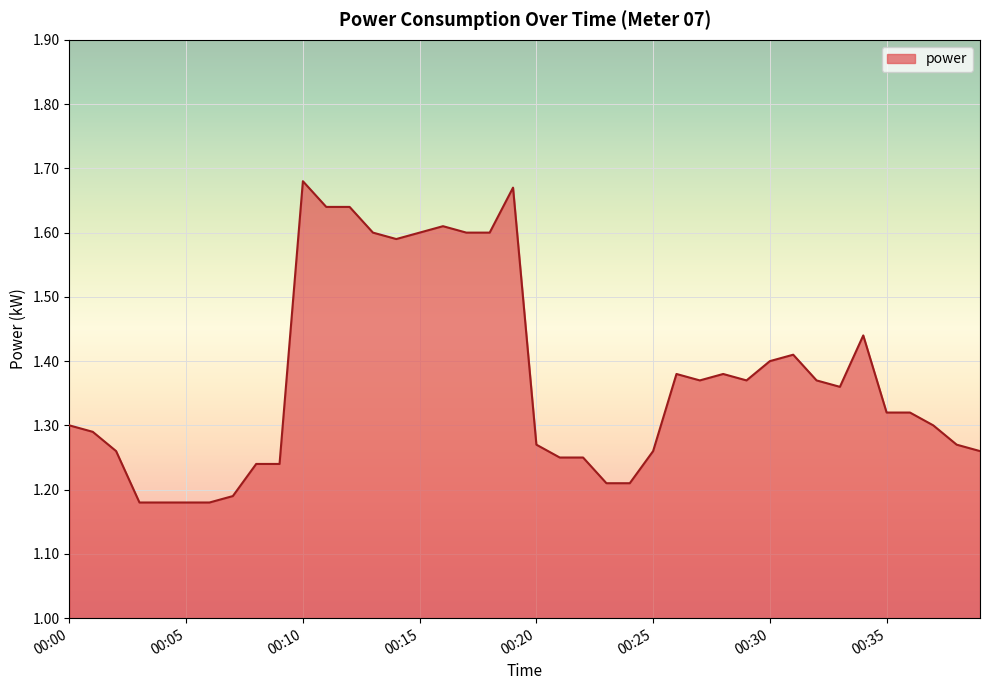

What is the difference between the maximum and minimum values?

0.5